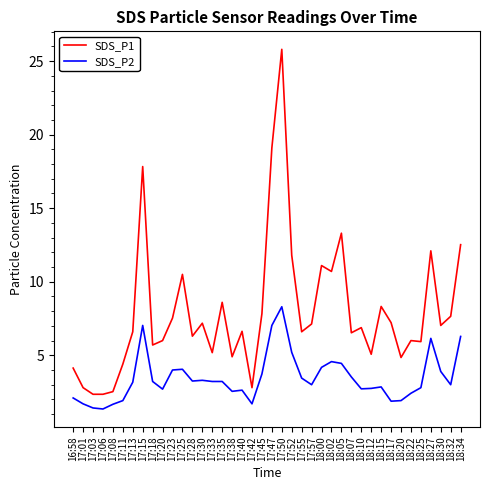

The SDS_P1 series shows 2.5 at 17:20. True or false?

False